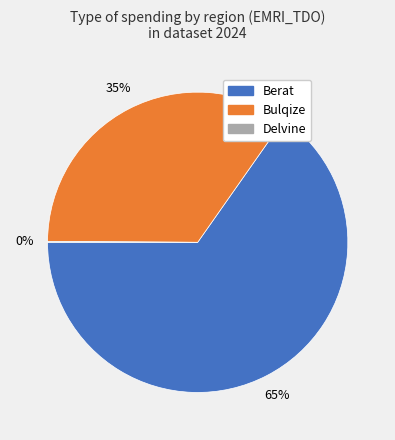

To the nearest percent, what is the average slice percentage?

33%